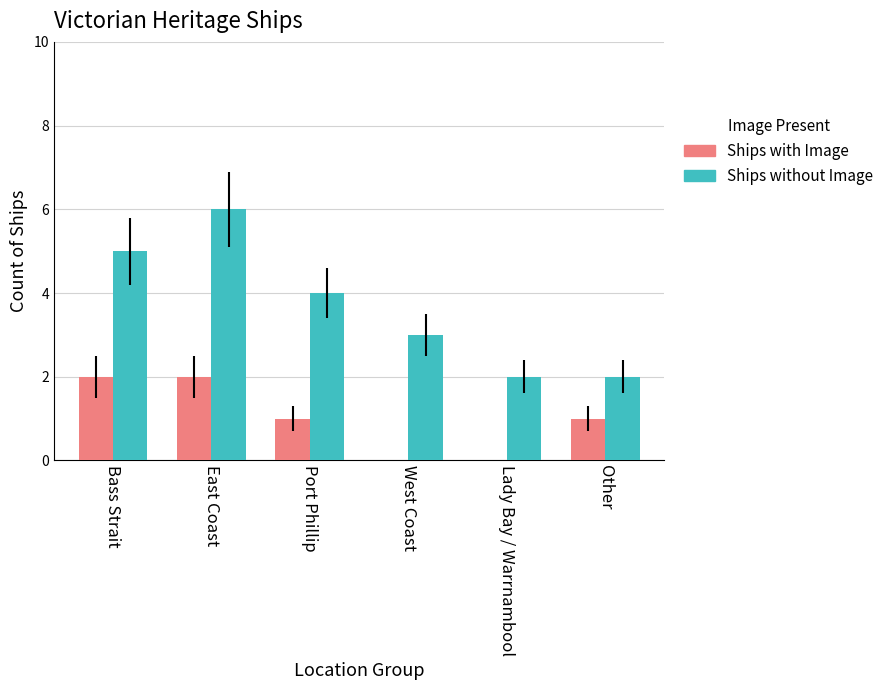

Reading right to left, transcribe all the data shown in this chart.

Ships with Image: Other=1	Lady Bay / Warrnambool=0	West Coast=0	Port Phillip=1	East Coast=2	Bass Strait=2
Ships without Image: Other=2	Lady Bay / Warrnambool=2	West Coast=3	Port Phillip=4	East Coast=6	Bass Strait=5